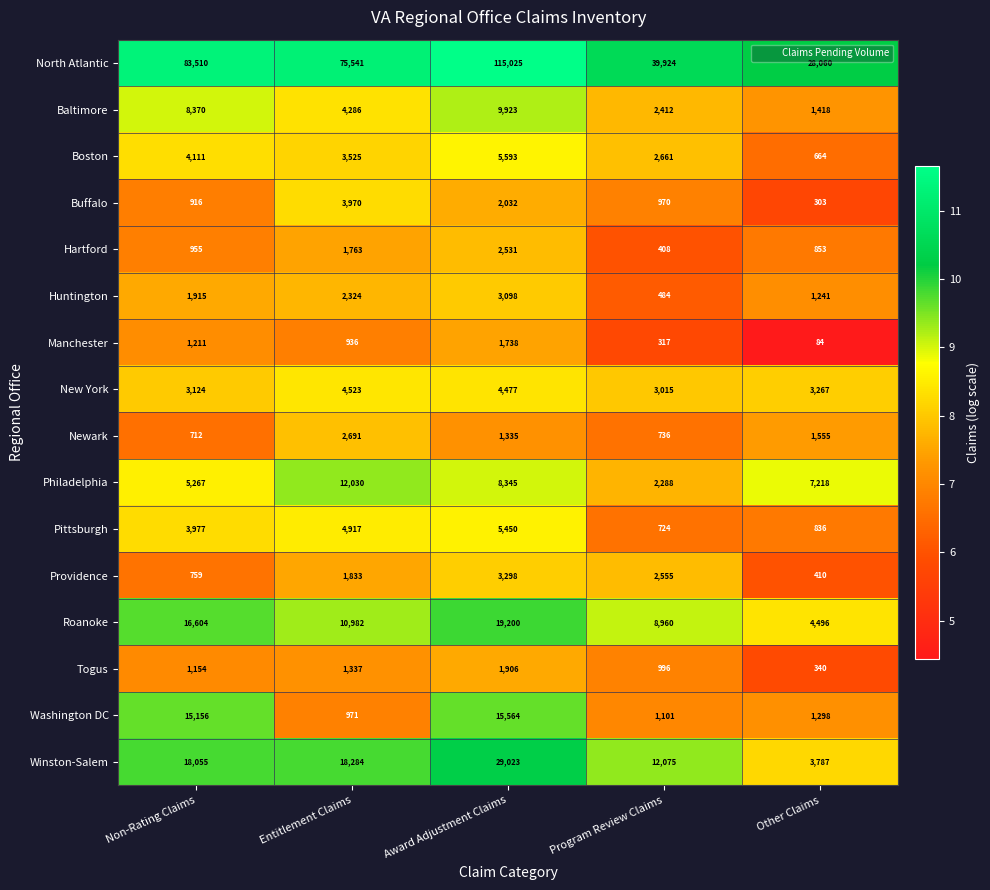

At which category is the sum across all series the highest?

Award Adjustment Claims